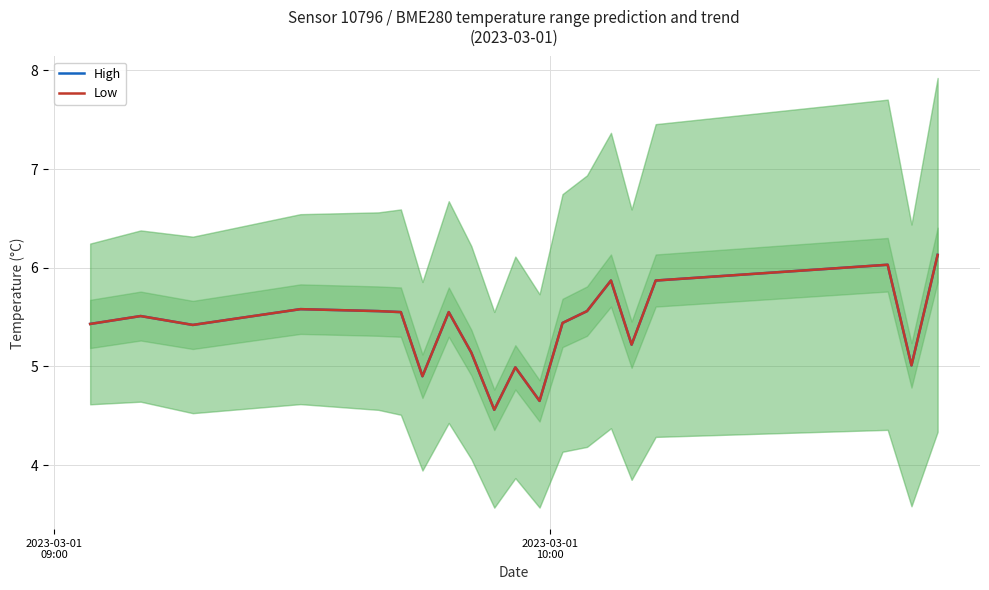

True or false: Low has a value of 1.7 at 11.

False